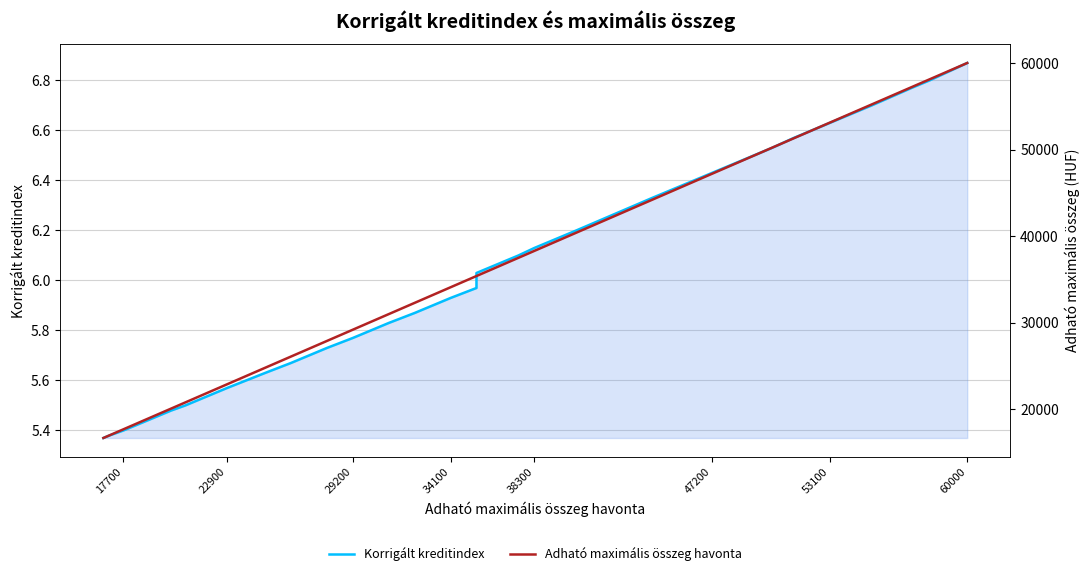

Does the chart have visible grid lines?

Yes